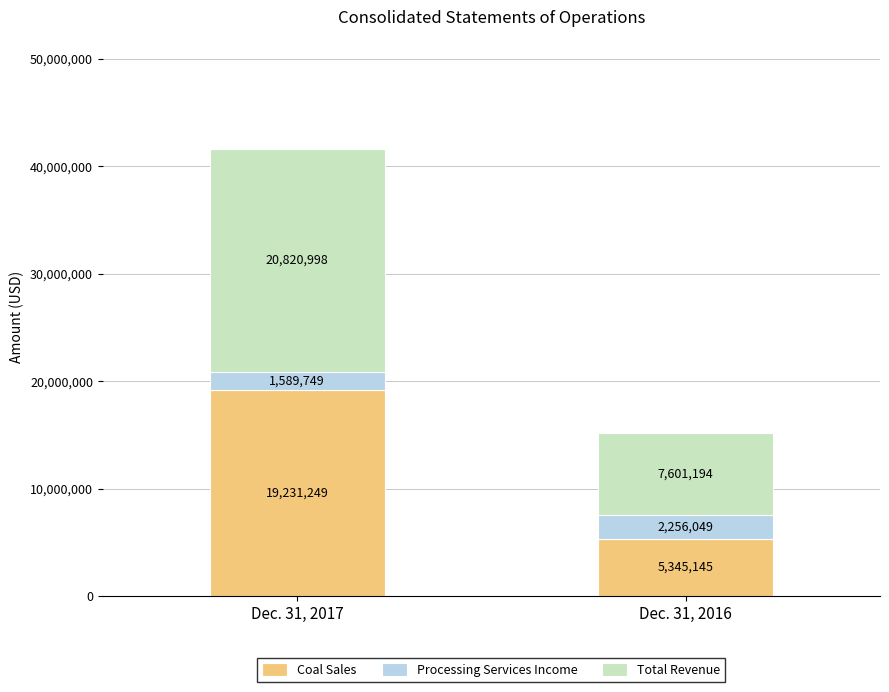

What is the highest value of the Coal Sales series?

19231249